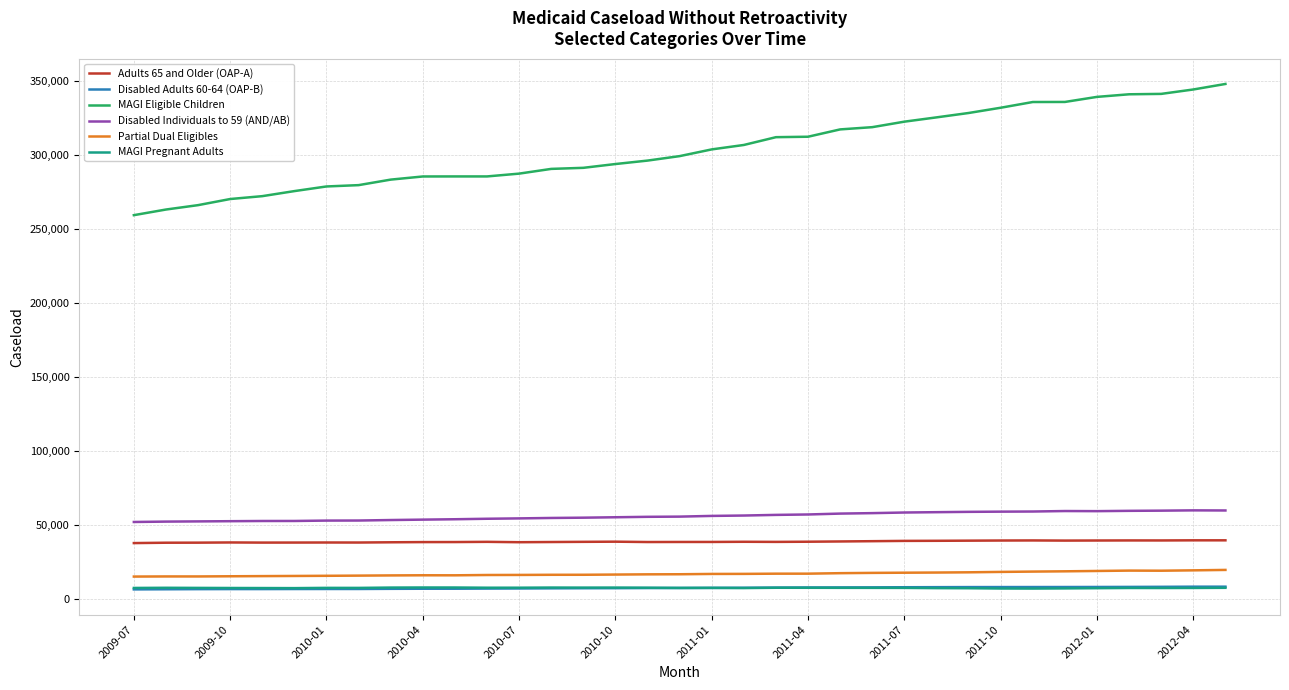

What is the greatest value displayed?

348253